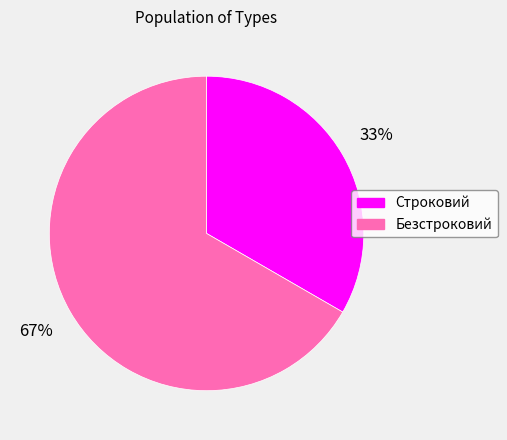

Which category has the biggest portion of the pie?

Безстроковий